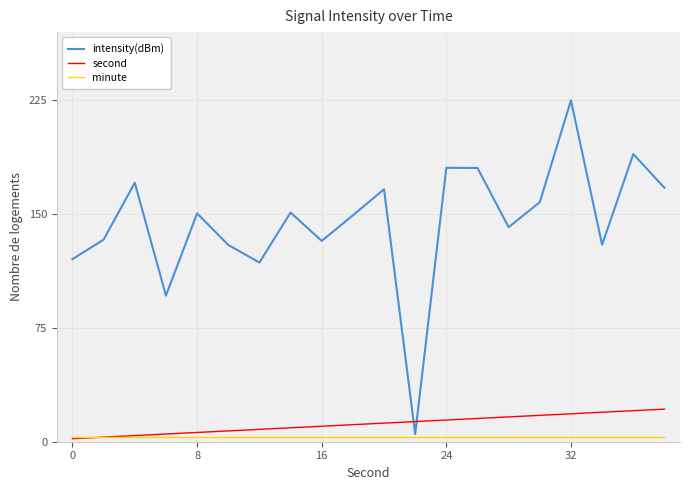

True or false: second and intensity(dBm) intersect in this chart.

True